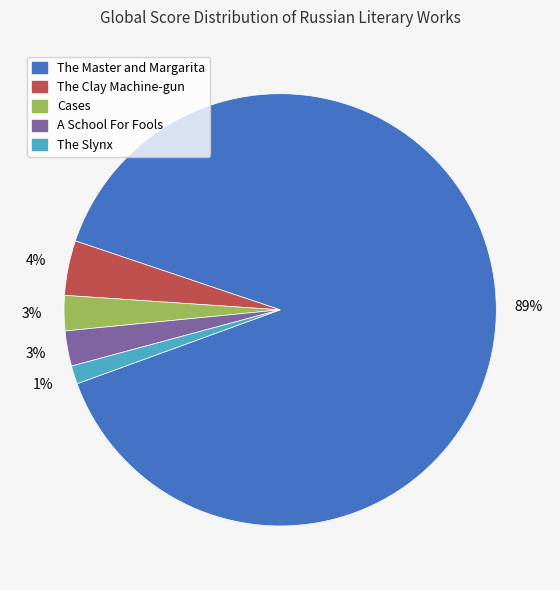

What is the majority slice?

The Master and Margarita